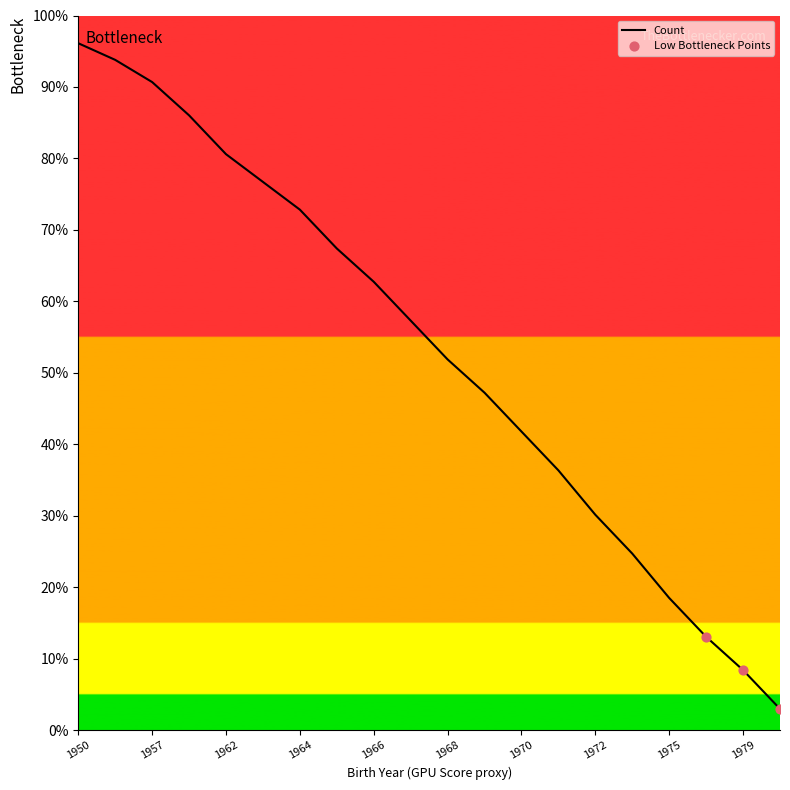

What is the smallest value displayed?

3.0